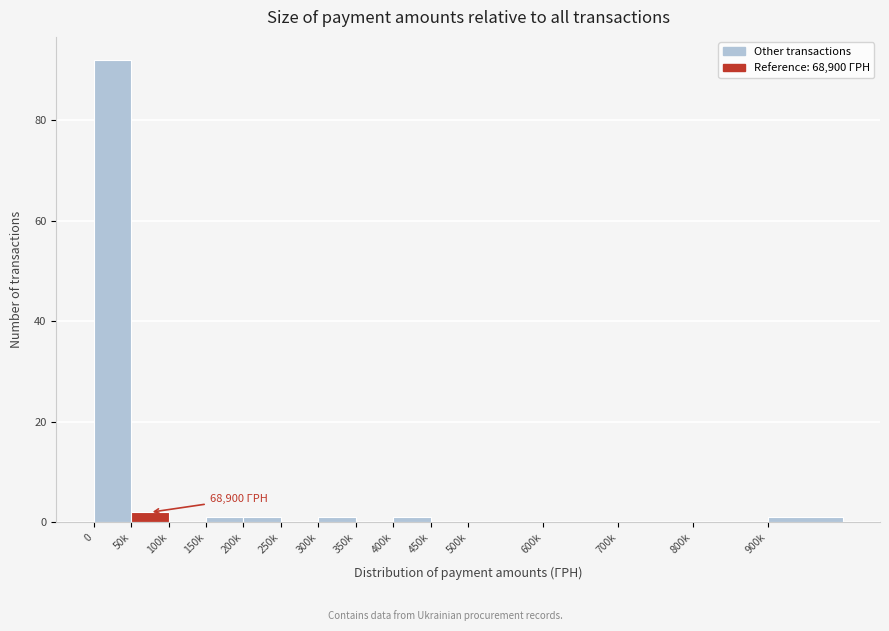

Reading left to right, what are all the values shown in this chart?

0=92	50k=2	100k=0	150k=1	200k=1	250k=0	300k=1	350k=0	400k=1	450k=0	500k=0	600k=0	700k=0	800k=0	900k=1